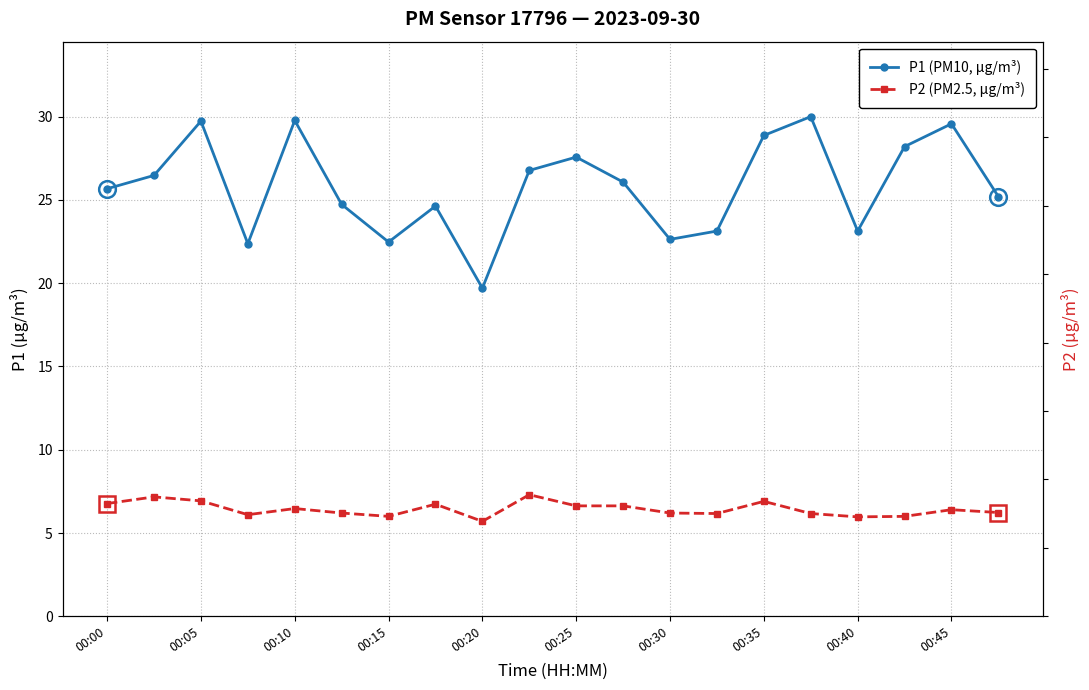

At 11, list the series in order from smallest to largest.

P2 (PM2.5, µg/m³), P1 (PM10, µg/m³)